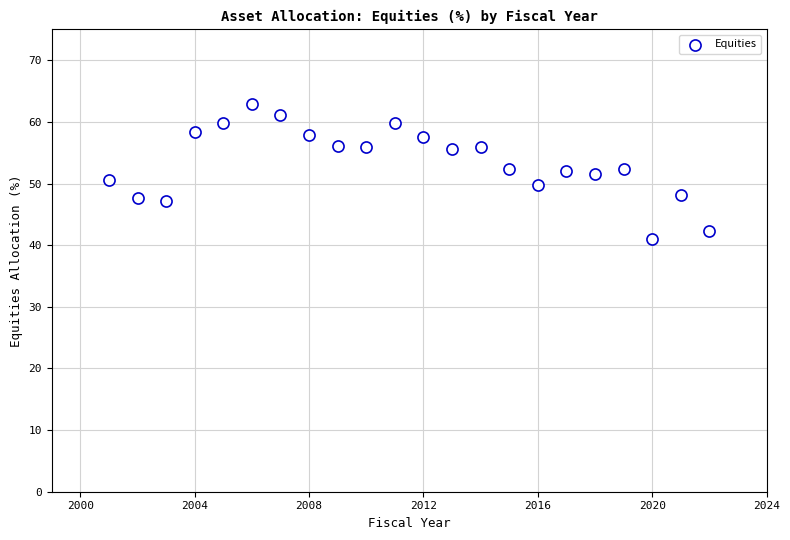

What is the range of X values (max minus min)?

21.0